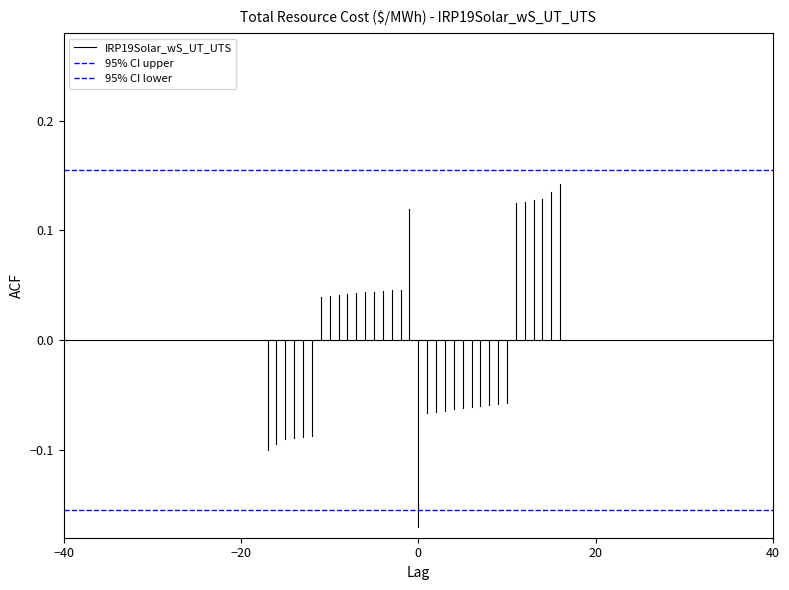

What is the smallest value displayed?

-0.2